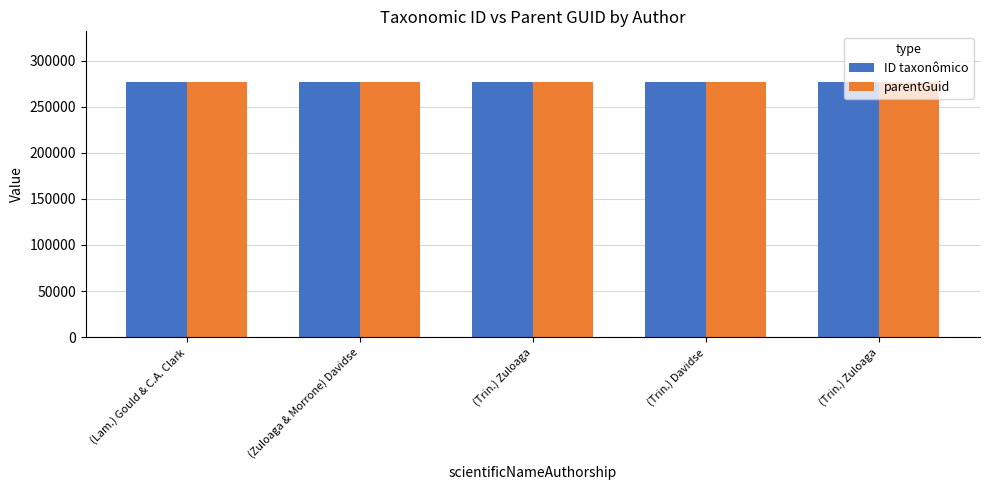

Rank the series by their average value, from lowest to highest.

parentGuid, ID taxonômico